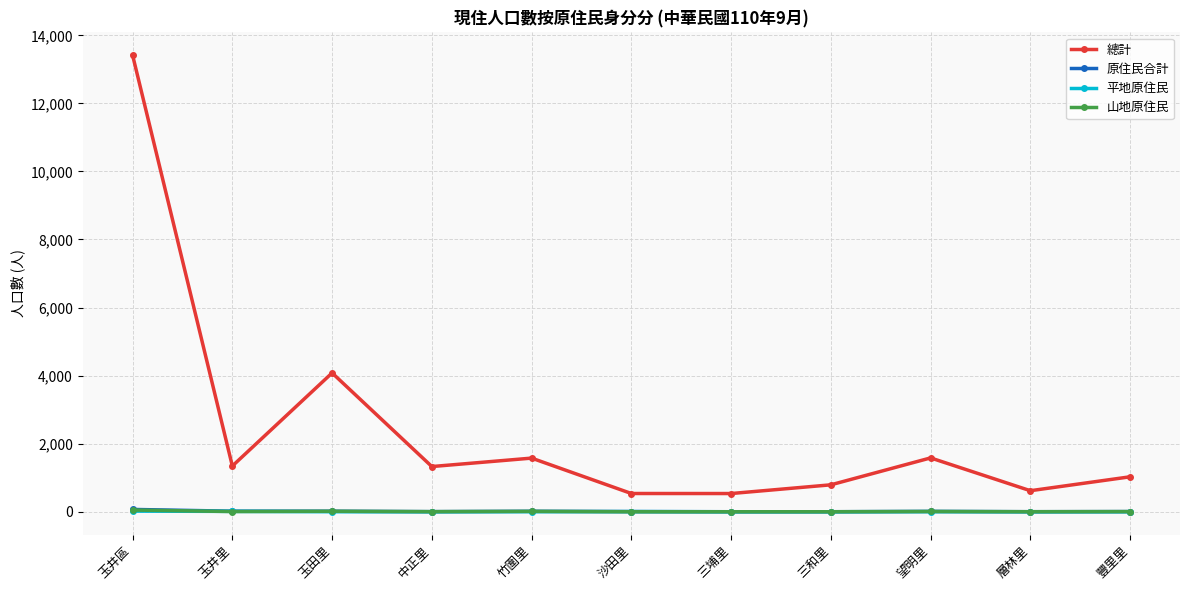

Where is the first local maximum for 總計?

玉田里